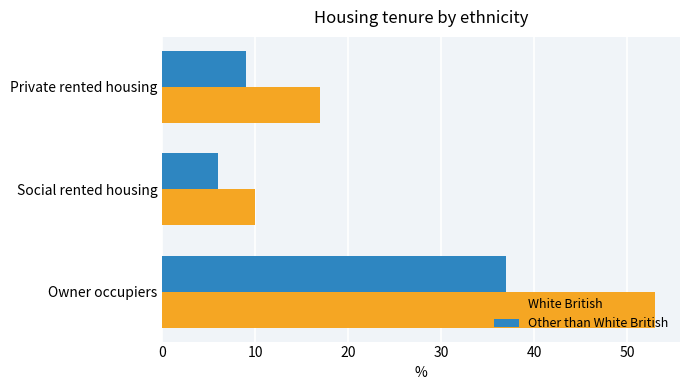

Rank the categories by White British value from highest to lowest.

Owner occupiers, Private rented housing, Social rented housing